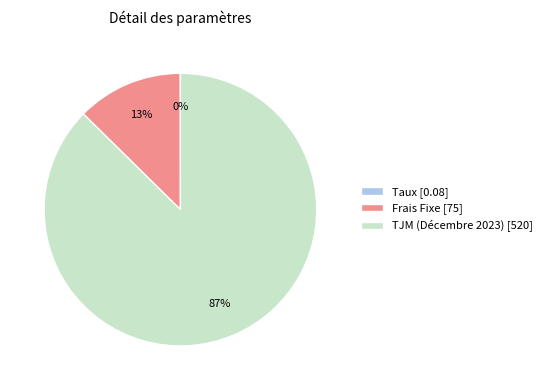

Do Frais Fixe [75] and TJM (Décembre 2023) [520] together represent more than half of the pie?

Yes